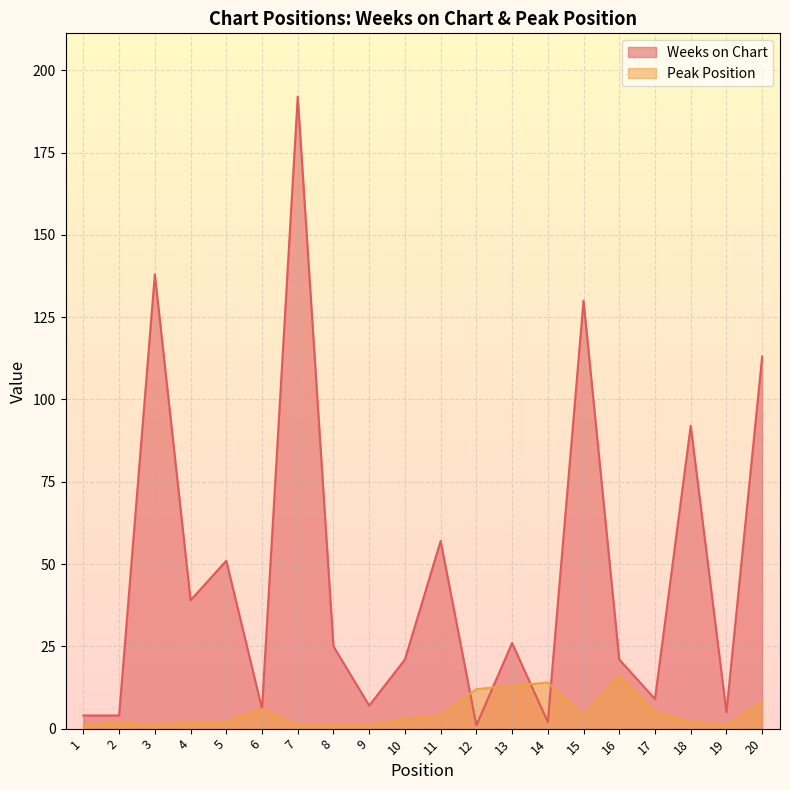

List the series in order of their peak value, highest first.

Weeks on Chart, Peak Position